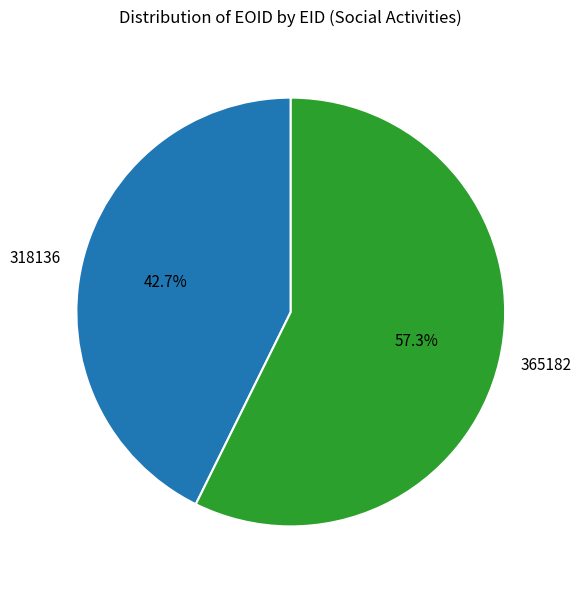

Which has a higher value, 365182 or 318136?

365182